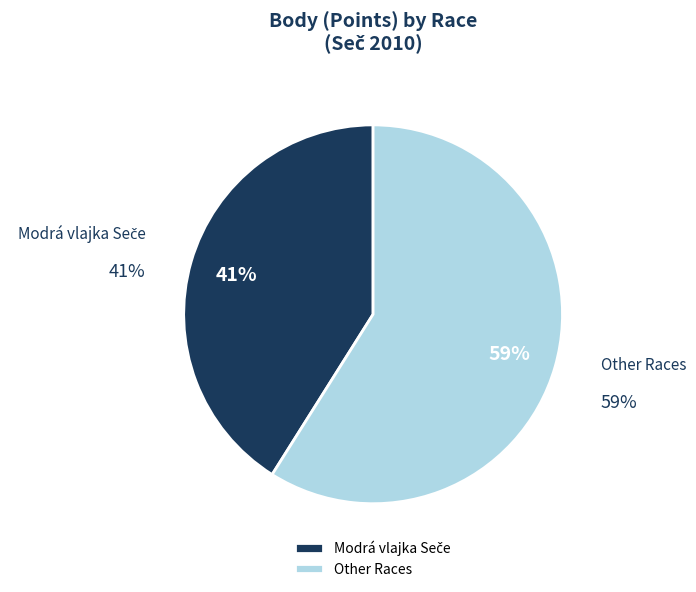

Is it true that 101910 is 9% of the pie?

True